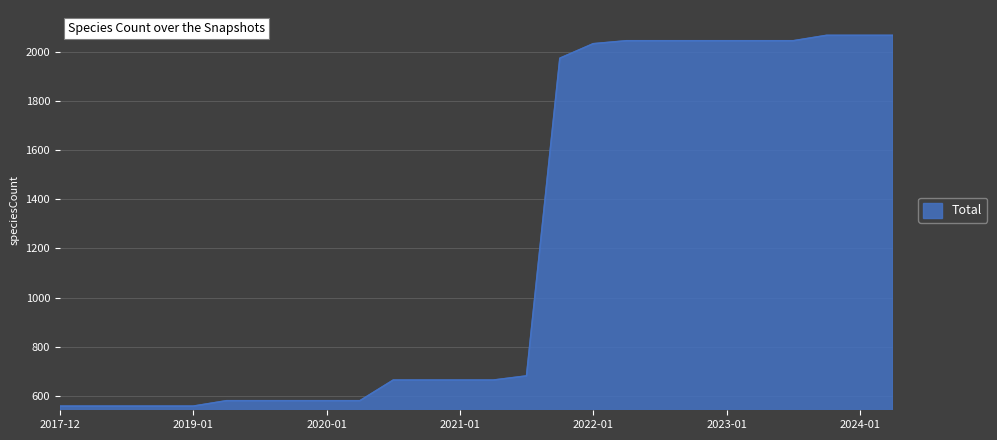

What is the difference between the maximum and minimum values?

1509